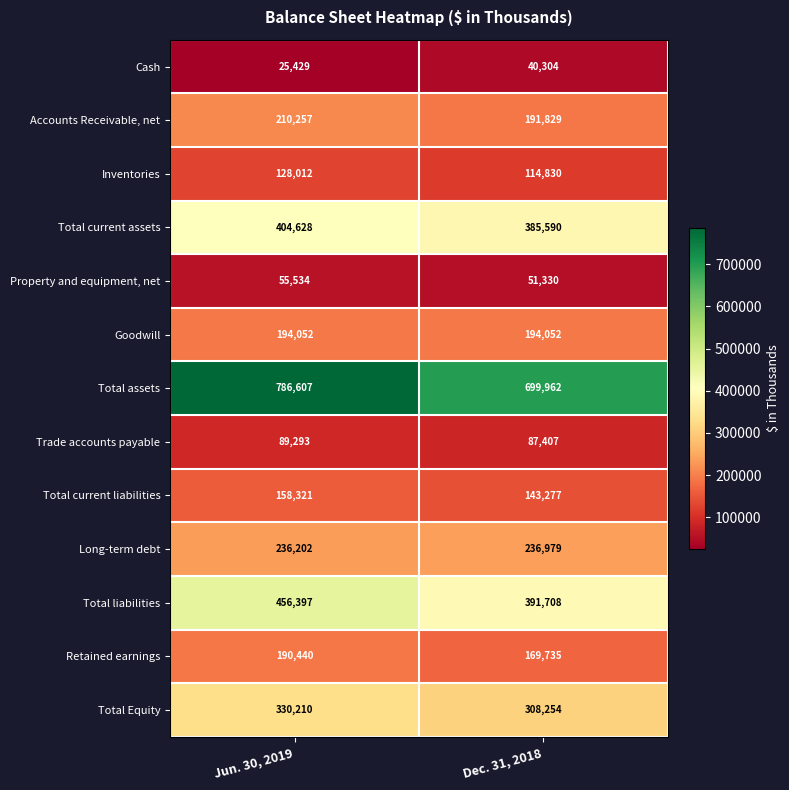

What is the greatest value displayed?

786607